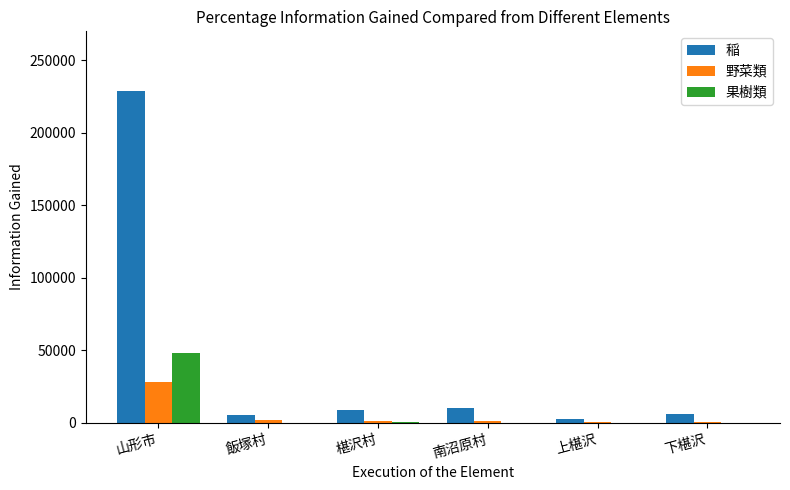

The 稲 series shows 86162 at 山形市. True or false?

False